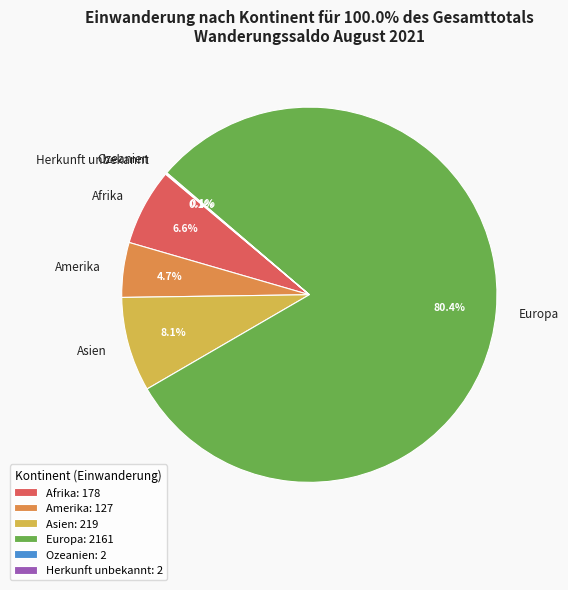

How much of the chart is everything except Europa?

19.6%